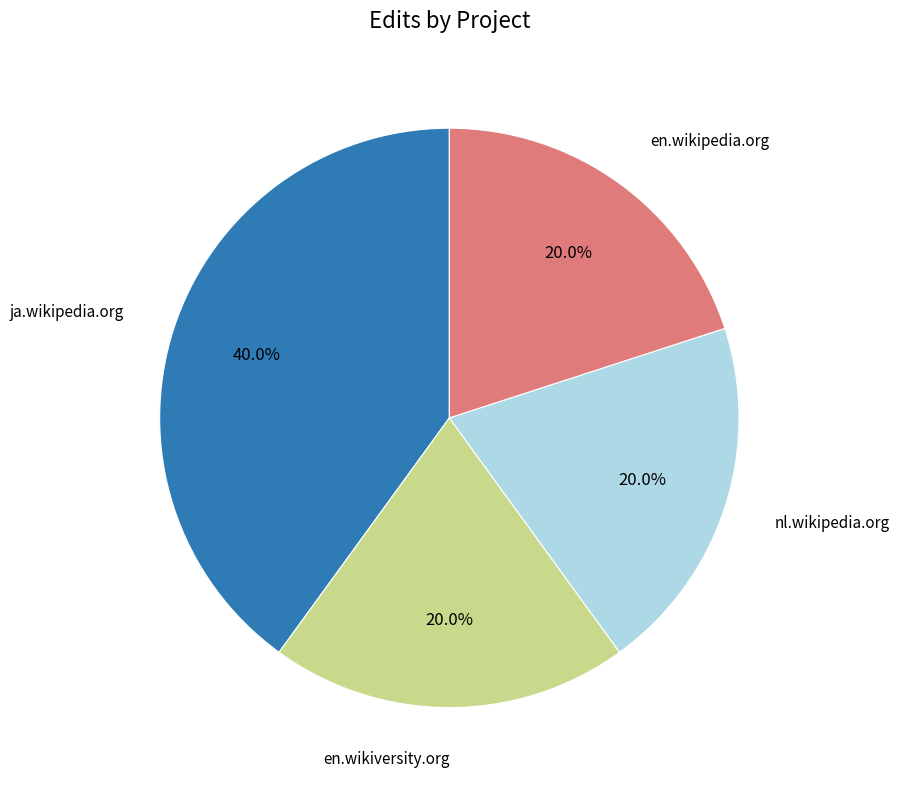

Is there any slice that represents more than half of the pie?

No